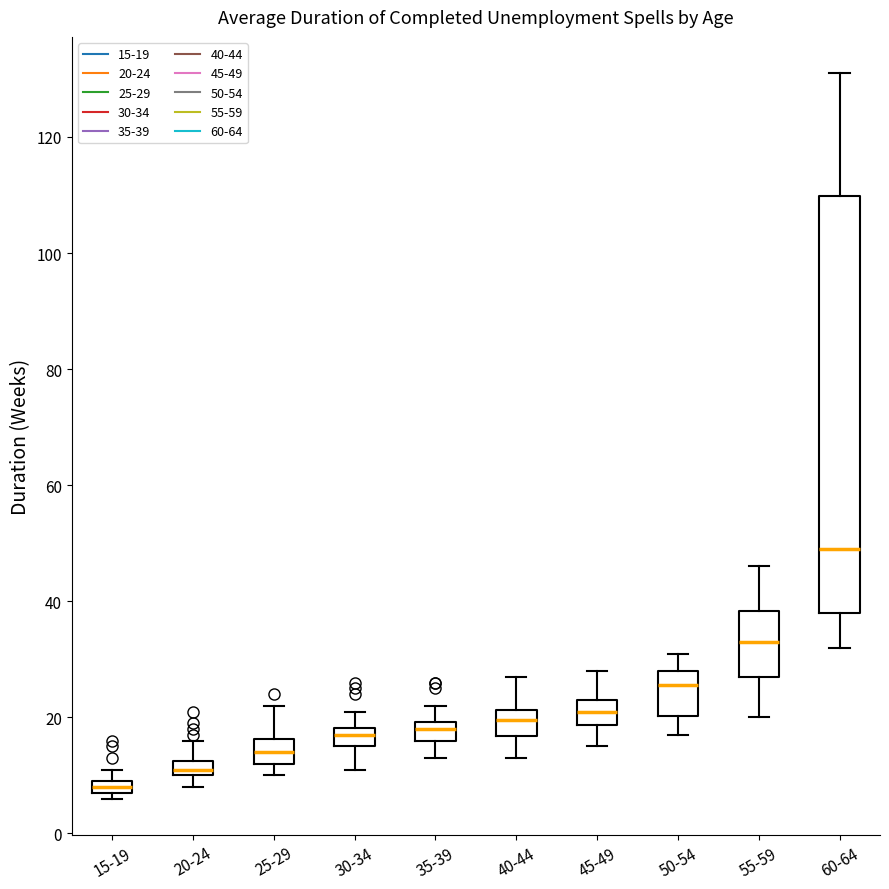

Where is the lower edge of the box for 15-19 on the y-axis? The values are not printed on the chart, so give them approximately, as read against the axis.

8